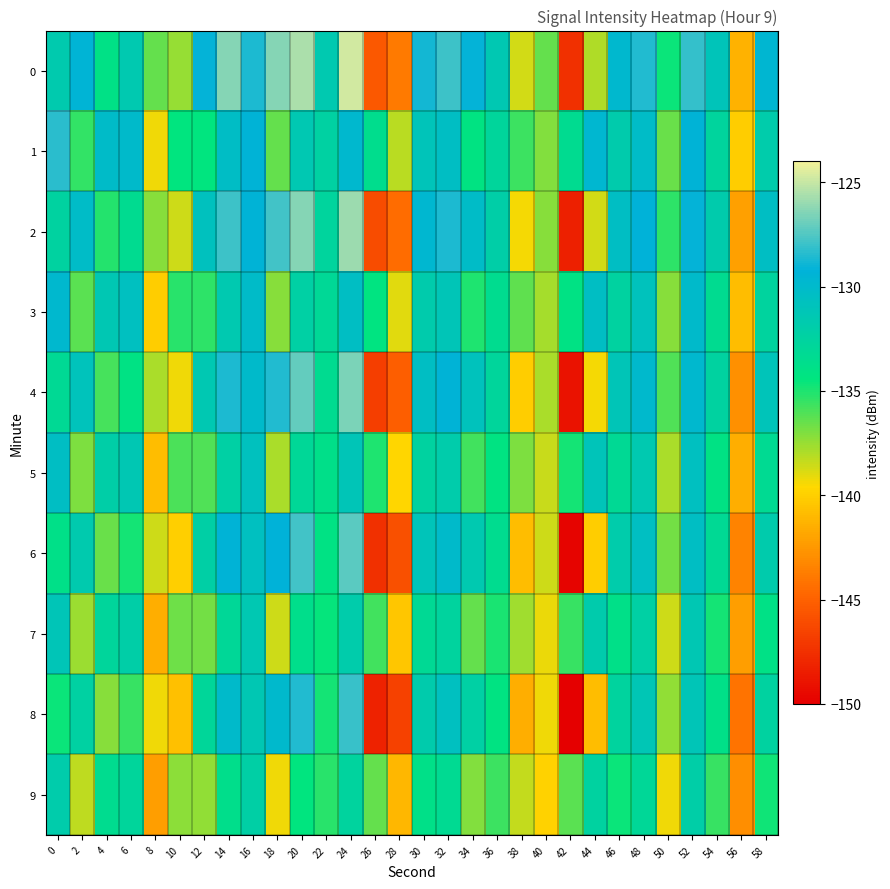

List the series in order of their peak value, highest first.

0, 2, 4, 6, 8, 1, 3, 5, 7, 9